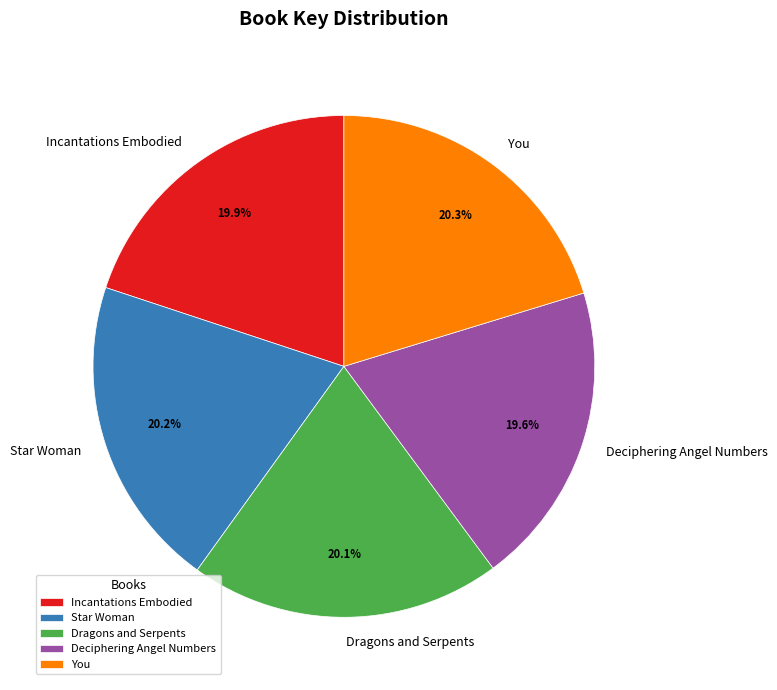

Which has a higher value, Deciphering Angel Numbers or Star Woman?

Star Woman